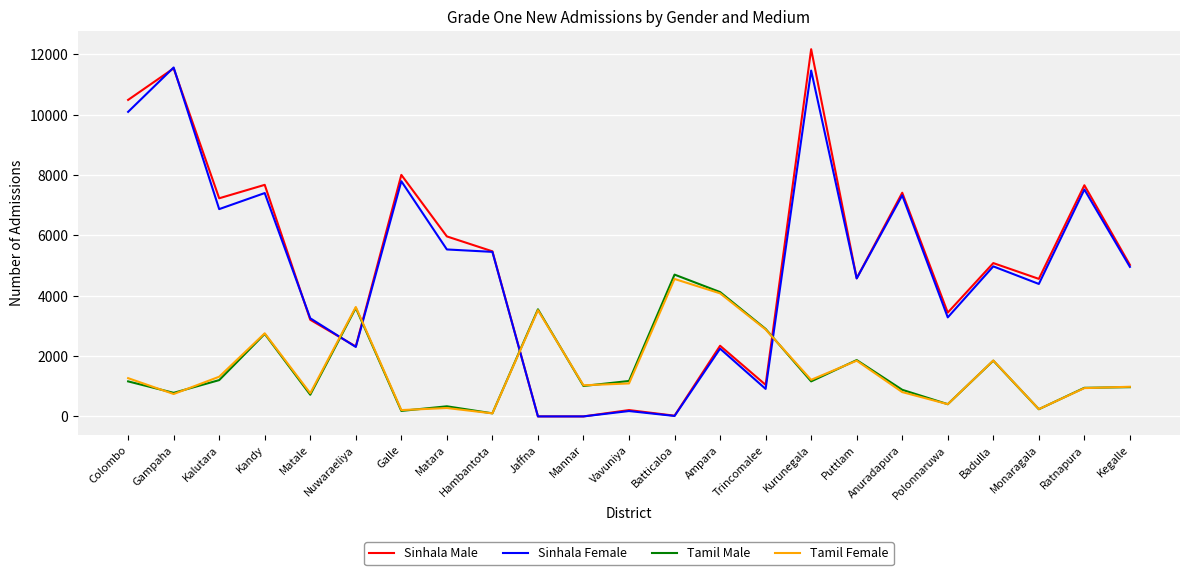

True or false: Sinhala Female has a value of 6870 at Kalutara.

True